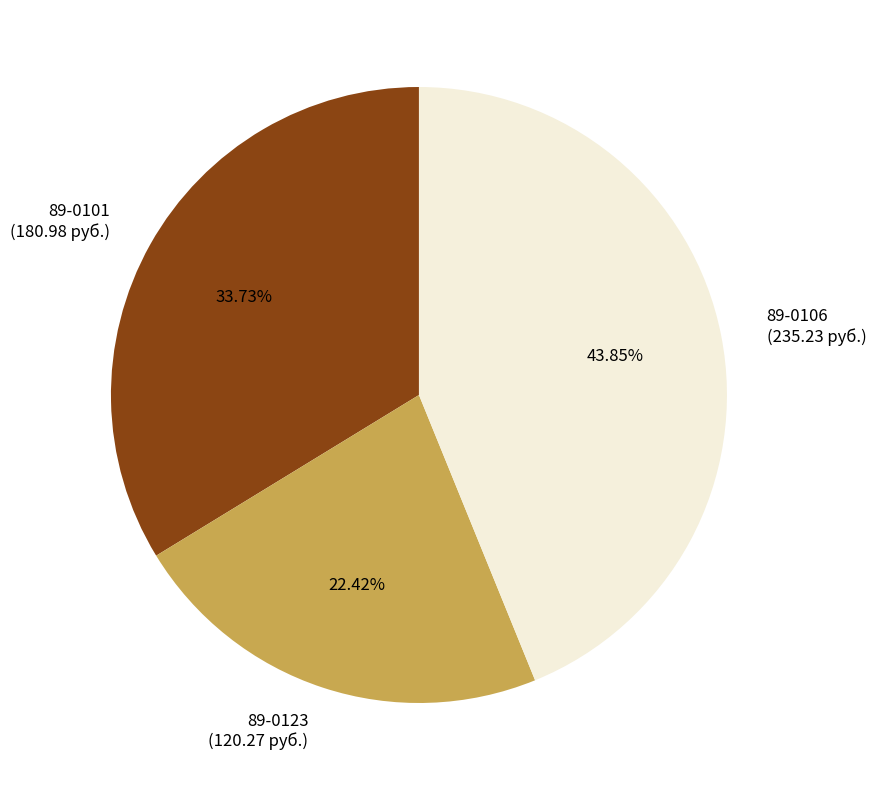

True or false: 89-0106 accounts for 44% of the total.

True